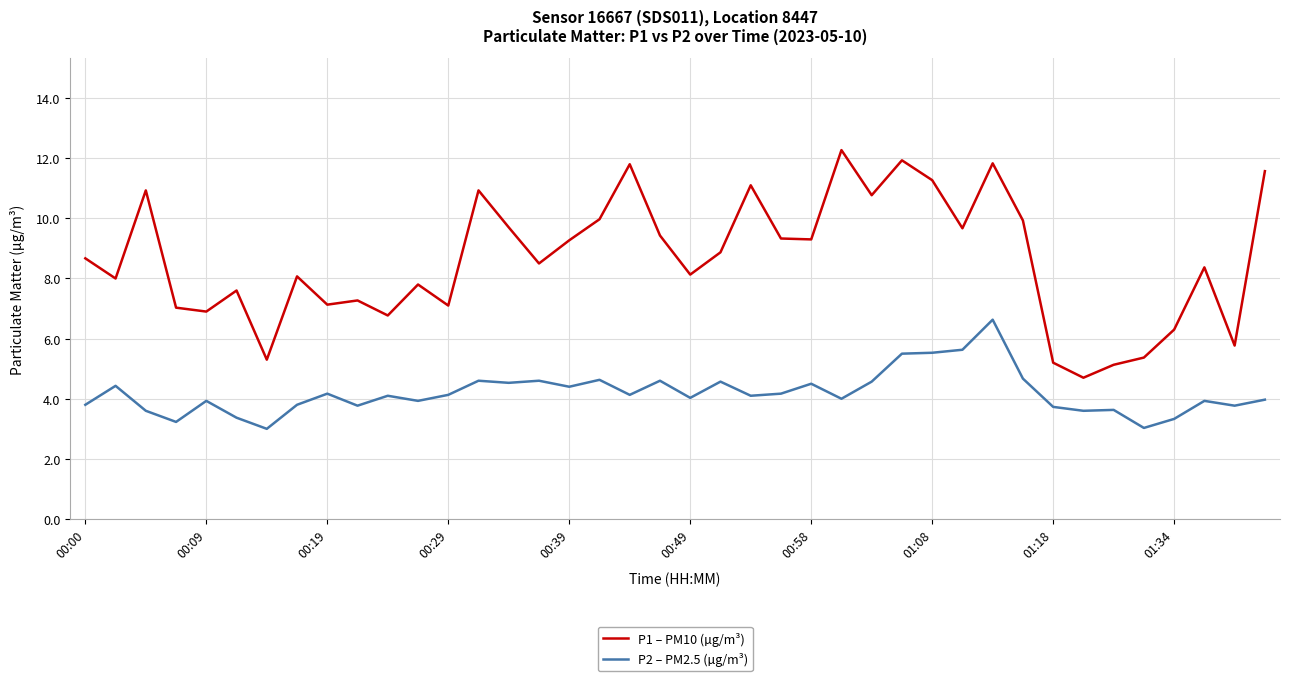

Which series has the widest spread of values?

P1 – PM10 (µg/m³)